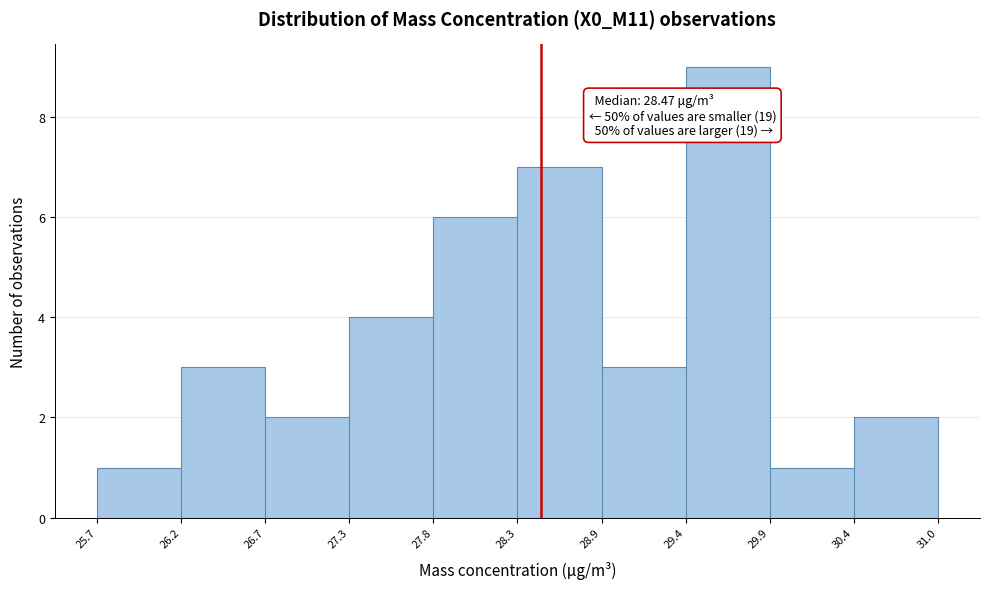

Which range on the x-axis has the tallest bar?

29.4 to 29.9